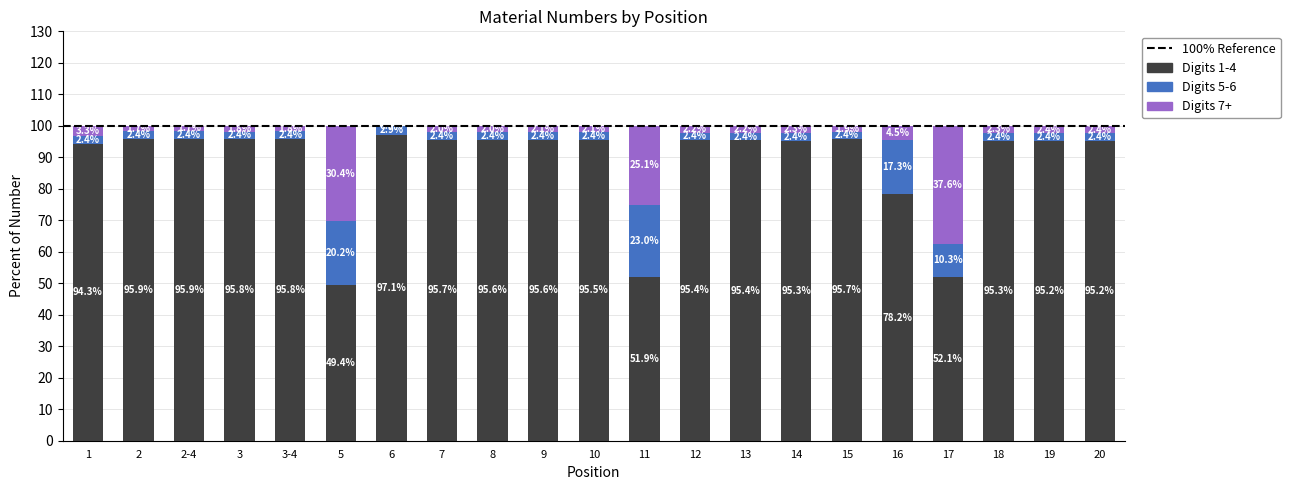

What is the total value across all series at 13?

100.0